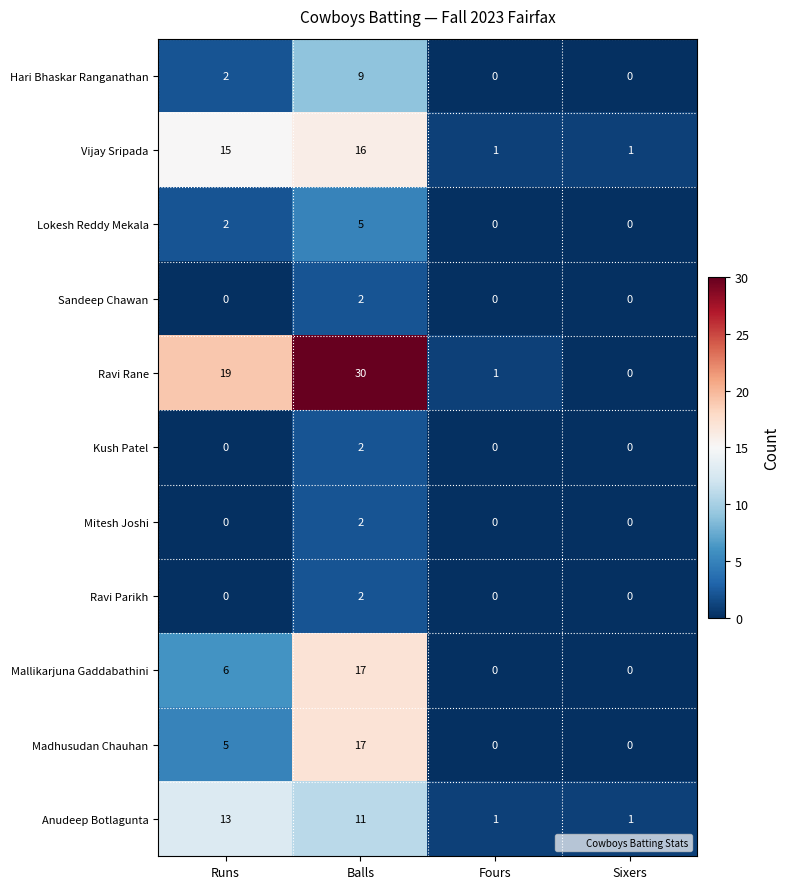

The Anudeep Botlagunta series shows 8 at Runs. True or false?

False